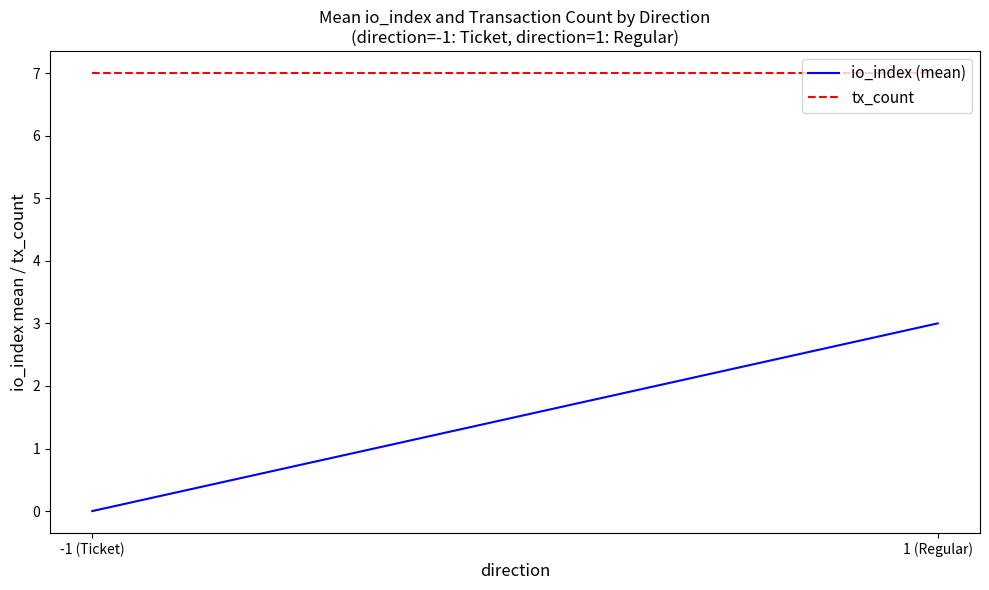

Between -1 (Ticket) and 1 (Regular), which series saw the biggest shift?

io_index (mean)